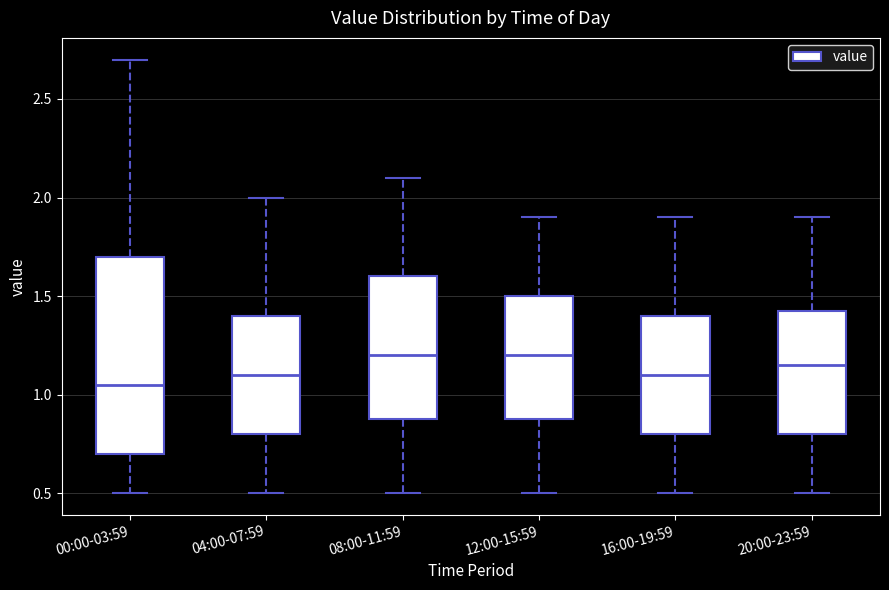

Reading left to right, transcribe this box plot: for each box, give where its median line is, the range the box spans, and where its two whiskers end, as read against the y-axis. The values are not printed on the chart, so give them approximately, as read against the axis.

00:00-03:59: median 1.05, box 0.70 to 1.70, whiskers 0.50 to 2.70
04:00-07:59: median 1.10, box 0.80 to 1.40, whiskers 0.50 to 2.00
08:00-11:59: median 1.20, box 0.90 to 1.60, whiskers 0.50 to 2.10
12:00-15:59: median 1.20, box 0.90 to 1.50, whiskers 0.50 to 1.90
16:00-19:59: median 1.10, box 0.80 to 1.40, whiskers 0.50 to 1.90
20:00-23:59: median 1.15, box 0.80 to 1.45, whiskers 0.50 to 1.90